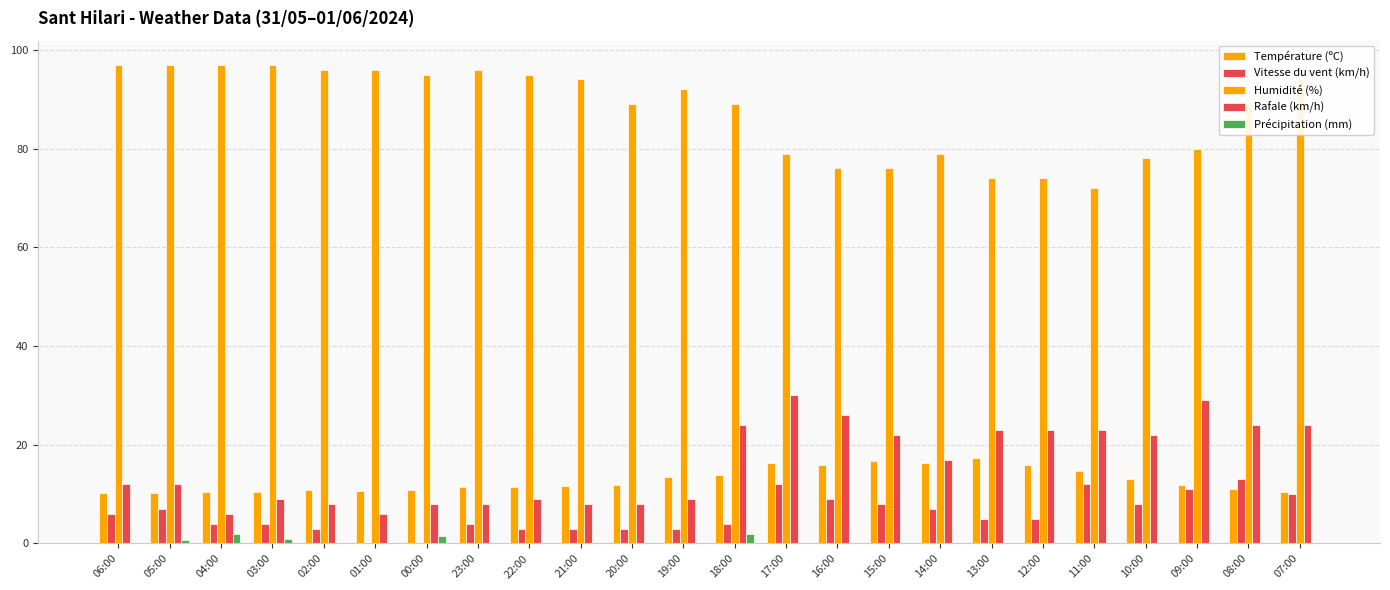

Reading left to right, extract all data points from this chart.

Température (ºC): 06:00=10.3	05:00=10.2	04:00=10.5	03:00=10.5	02:00=10.8	01:00=10.7	00:00=10.9	23:00=11.4	22:00=11.5	21:00=11.7	20:00=11.9	19:00=13.4	18:00=13.9	17:00=16.3	16:00=16.0	15:00=16.7	14:00=16.3	13:00=17.3	12:00=15.9	11:00=14.6	10:00=13.1	09:00=11.9	08:00=11.0	07:00=10.4
Vitesse du vent (km/h): 06:00=6.0	05:00=7.0	04:00=4.0	03:00=4.0	02:00=3.0	01:00=0.0	00:00=0.0	23:00=4.0	22:00=3.0	21:00=3.0	20:00=3.0	19:00=3.0	18:00=4.0	17:00=12.0	16:00=9.0	15:00=8.0	14:00=7.0	13:00=5.0	12:00=5.0	11:00=12.0	10:00=8.0	09:00=11.0	08:00=13.0	07:00=10.0
Humidité (%): 06:00=97.0	05:00=97.0	04:00=97.0	03:00=97.0	02:00=96.0	01:00=96.0	00:00=95.0	23:00=96.0	22:00=95.0	21:00=94.0	20:00=89.0	19:00=92.0	18:00=89.0	17:00=79.0	16:00=76.0	15:00=76.0	14:00=79.0	13:00=74.0	12:00=74.0	11:00=72.0	10:00=78.0	09:00=80.0	08:00=89.0	07:00=94.0
Rafale (km/h): 06:00=12.0	05:00=12.0	04:00=6.0	03:00=9.0	02:00=8.0	01:00=6.0	00:00=8.0	23:00=8.0	22:00=9.0	21:00=8.0	20:00=8.0	19:00=9.0	18:00=24.0	17:00=30.0	16:00=26.0	15:00=22.0	14:00=17.0	13:00=23.0	12:00=23.0	11:00=23.0	10:00=22.0	09:00=29.0	08:00=24.0	07:00=24.0
Précipitation (mm): 06:00=0.0	05:00=0.8	04:00=2.0	03:00=1.0	02:00=0.0	01:00=0.0	00:00=1.6	23:00=0.0	22:00=0.0	21:00=0.2	20:00=0.0	19:00=0.0	18:00=2.0	17:00=0.0	16:00=0.0	15:00=0.0	14:00=0.0	13:00=0.0	12:00=0.0	11:00=0.0	10:00=0.0	09:00=0.0	08:00=0.0	07:00=0.0